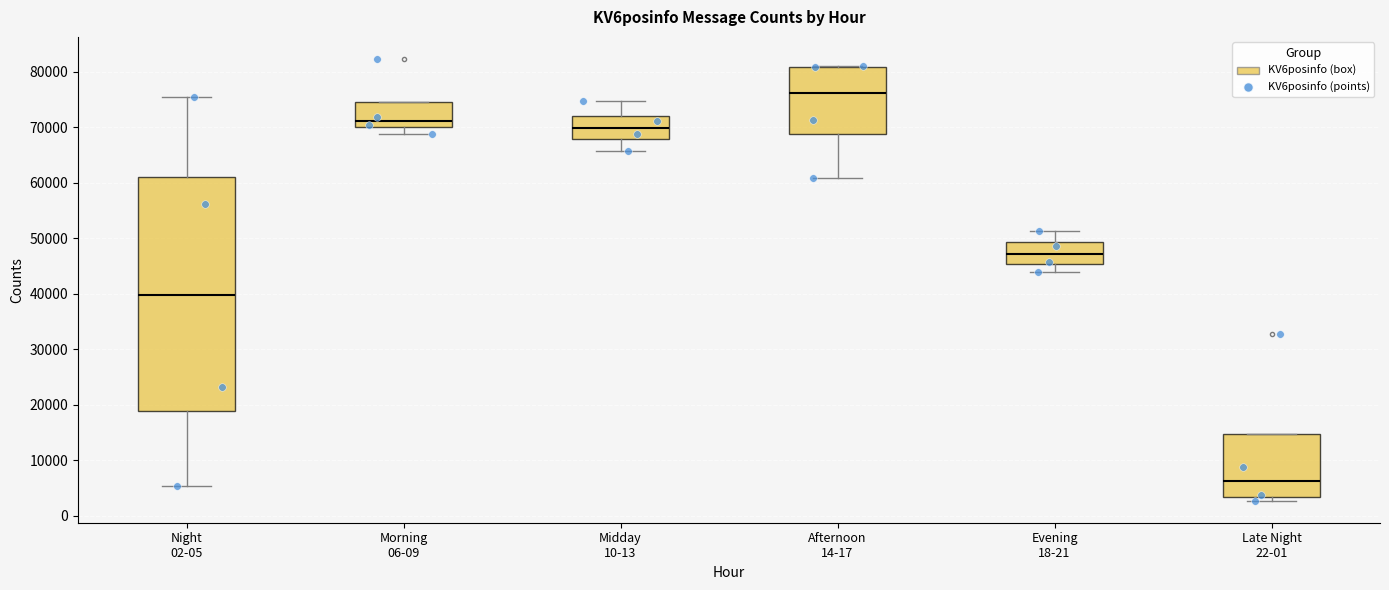

Reading left to right, read every box against the y-axis: the position of its median line, the range the box covers, and the ends of its whiskers. The values are not printed on the chart, so give them approximately, as read against the axis.

Night 02-05: median 40000, box 19000 to 61000, whiskers 5000 to 76000
Morning 06-09: median 71000, box 70000 to 75000, whiskers 69000 to 75000
Midday 10-13: median 70000, box 68000 to 72000, whiskers 66000 to 75000
Afternoon 14-17: median 76000, box 69000 to 81000, whiskers 61000 to 81000
Evening 18-21: median 47000, box 45000 to 49000, whiskers 44000 to 51000
Late Night 22-01: median 6000, box 3000 to 15000, whiskers 3000 (just below the box's lower edge) to 15000